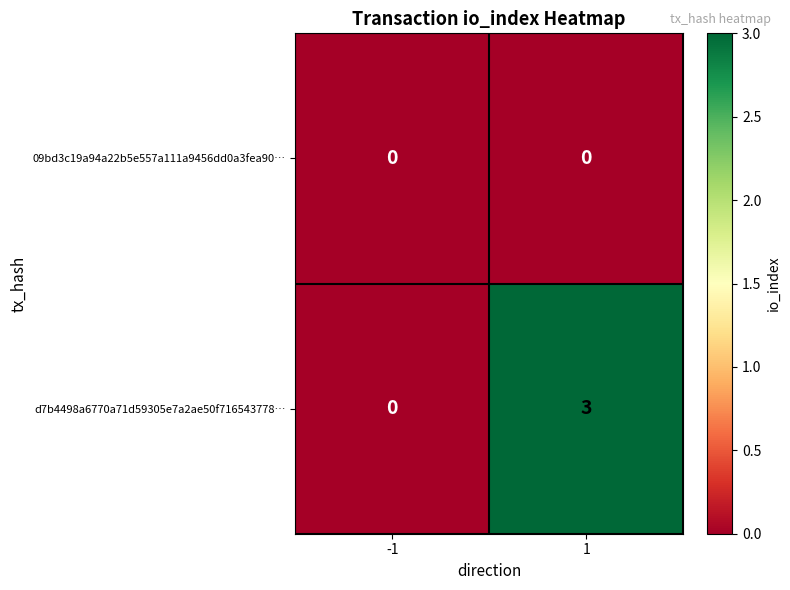

List the series in order of their overall mean, highest first.

d7b4498a6770a71d59305e7a2ae50f716543778…, 09bd3c19a94a22b5e557a111a9456dd0a3fea90…